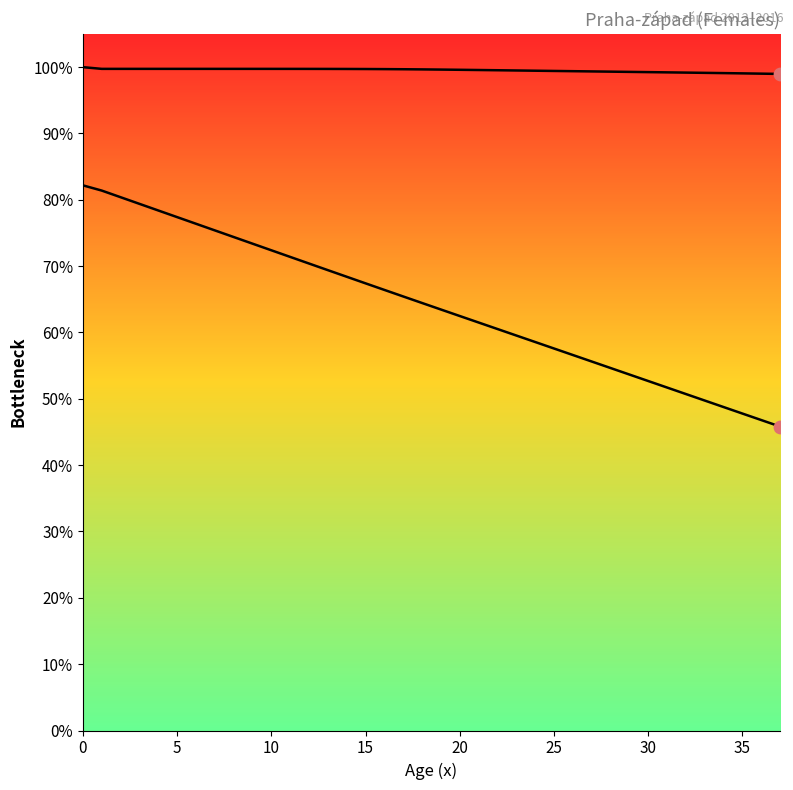

Which series reaches the maximum Y coordinate?

lx